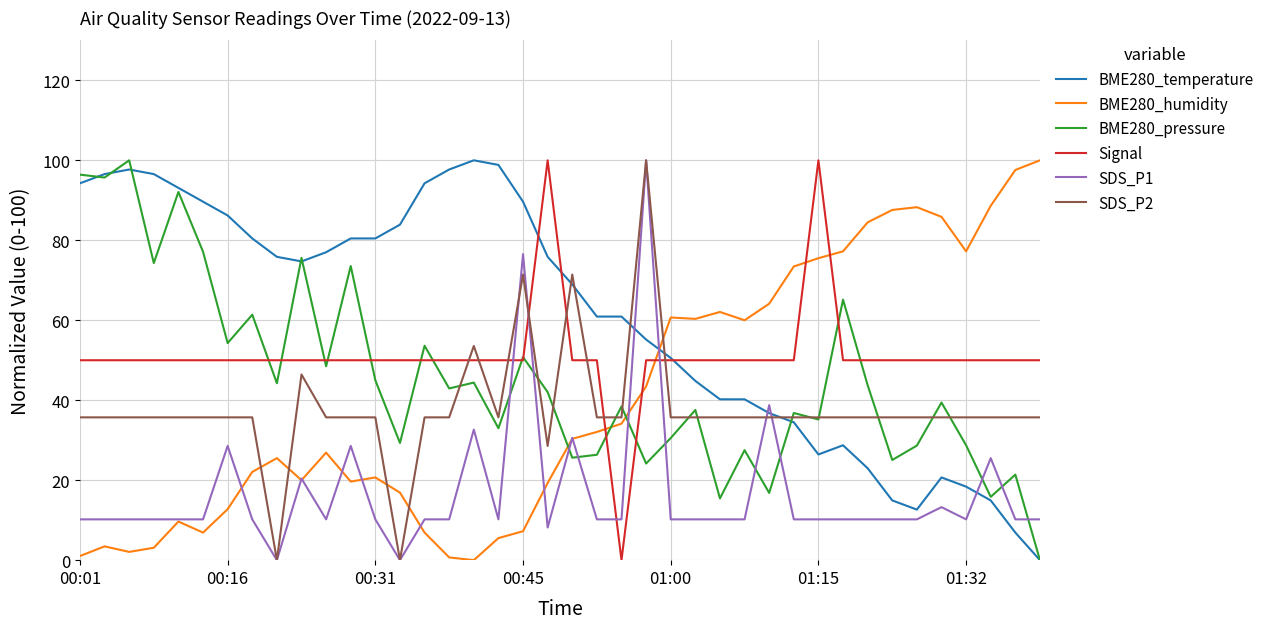

Which series has the largest total across all categories?

BME280_temperature